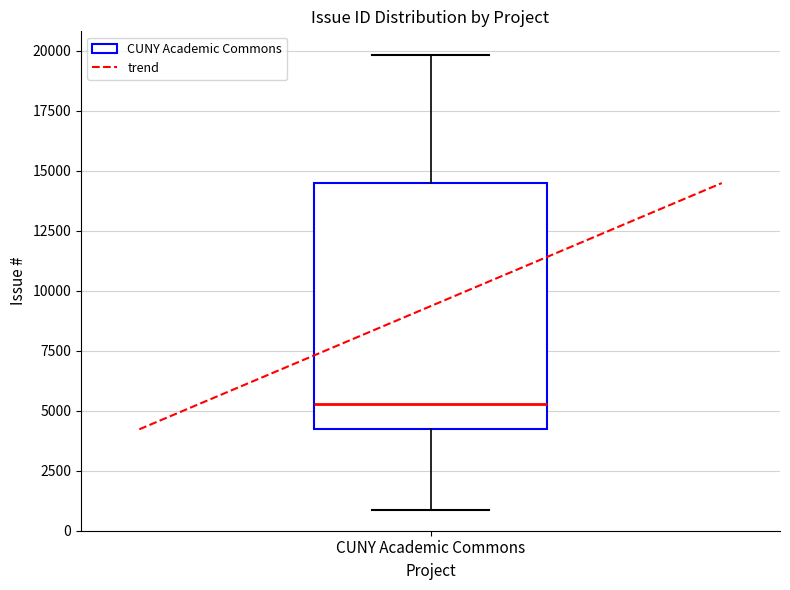

Read this box plot against the y-axis: the position of the median line, the range covered by the box, and the ends of both whiskers. The values are not printed on the chart, so give them approximately, as read against the axis.

median 5500, box 4000 to 14500, whiskers 1000 to 20000